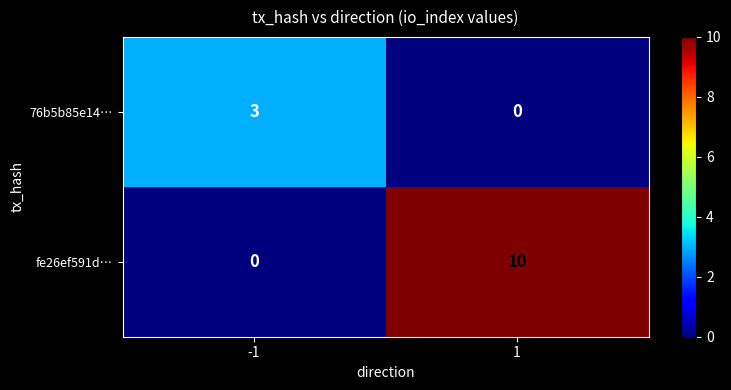

What is the spread (max minus min) of values at 1?

10